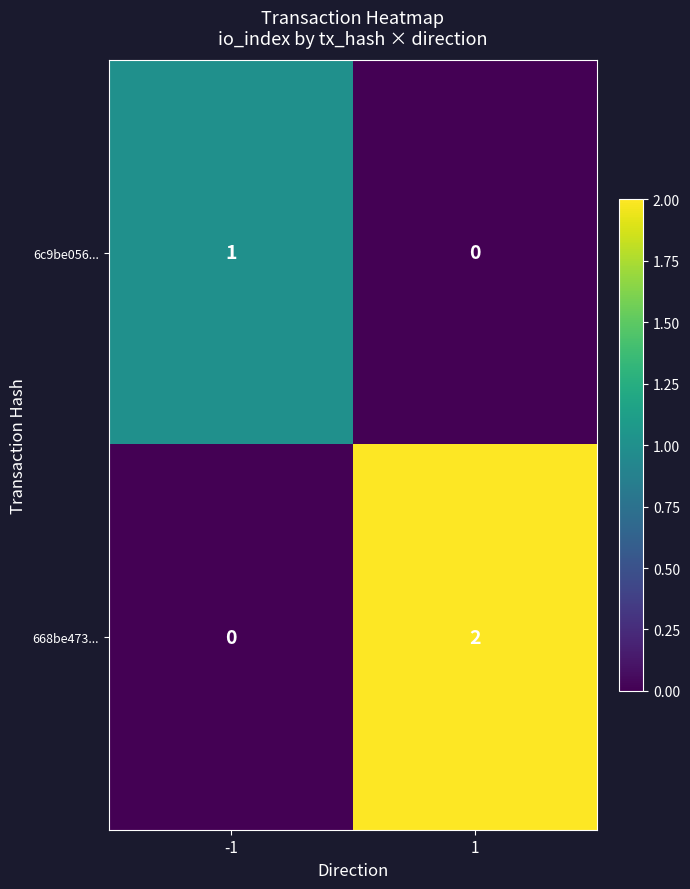

What is the total value across all series at -1?

1